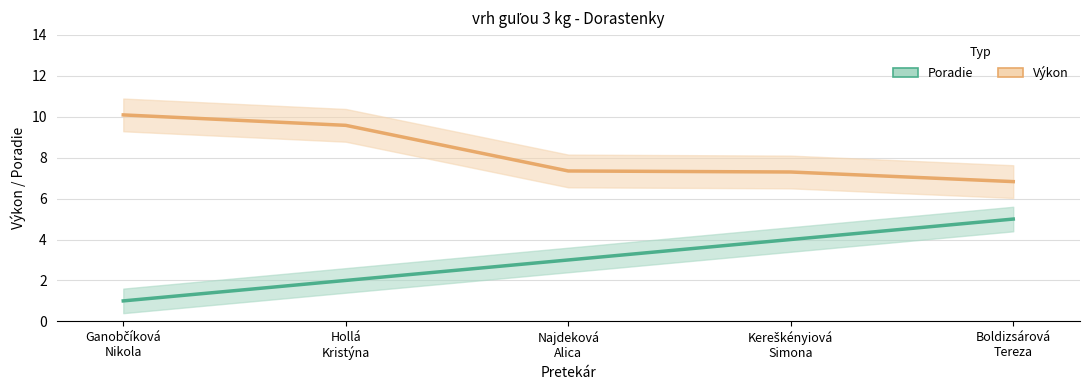

Rank the categories by Výkon value from lowest to highest.

Boldizsárová
Tereza, Kereškényiová
Simona, Najdeková
Alica, Hollá
Kristýna, Ganobčíková
Nikola